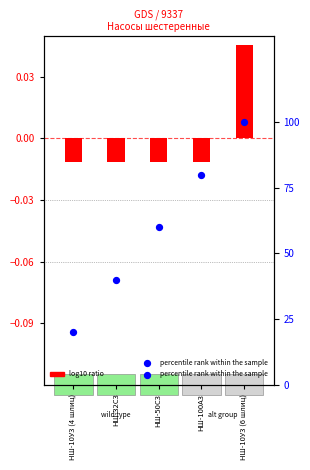

What are all the series names shown in the legend?

log10 ratio, percentile rank within the sample